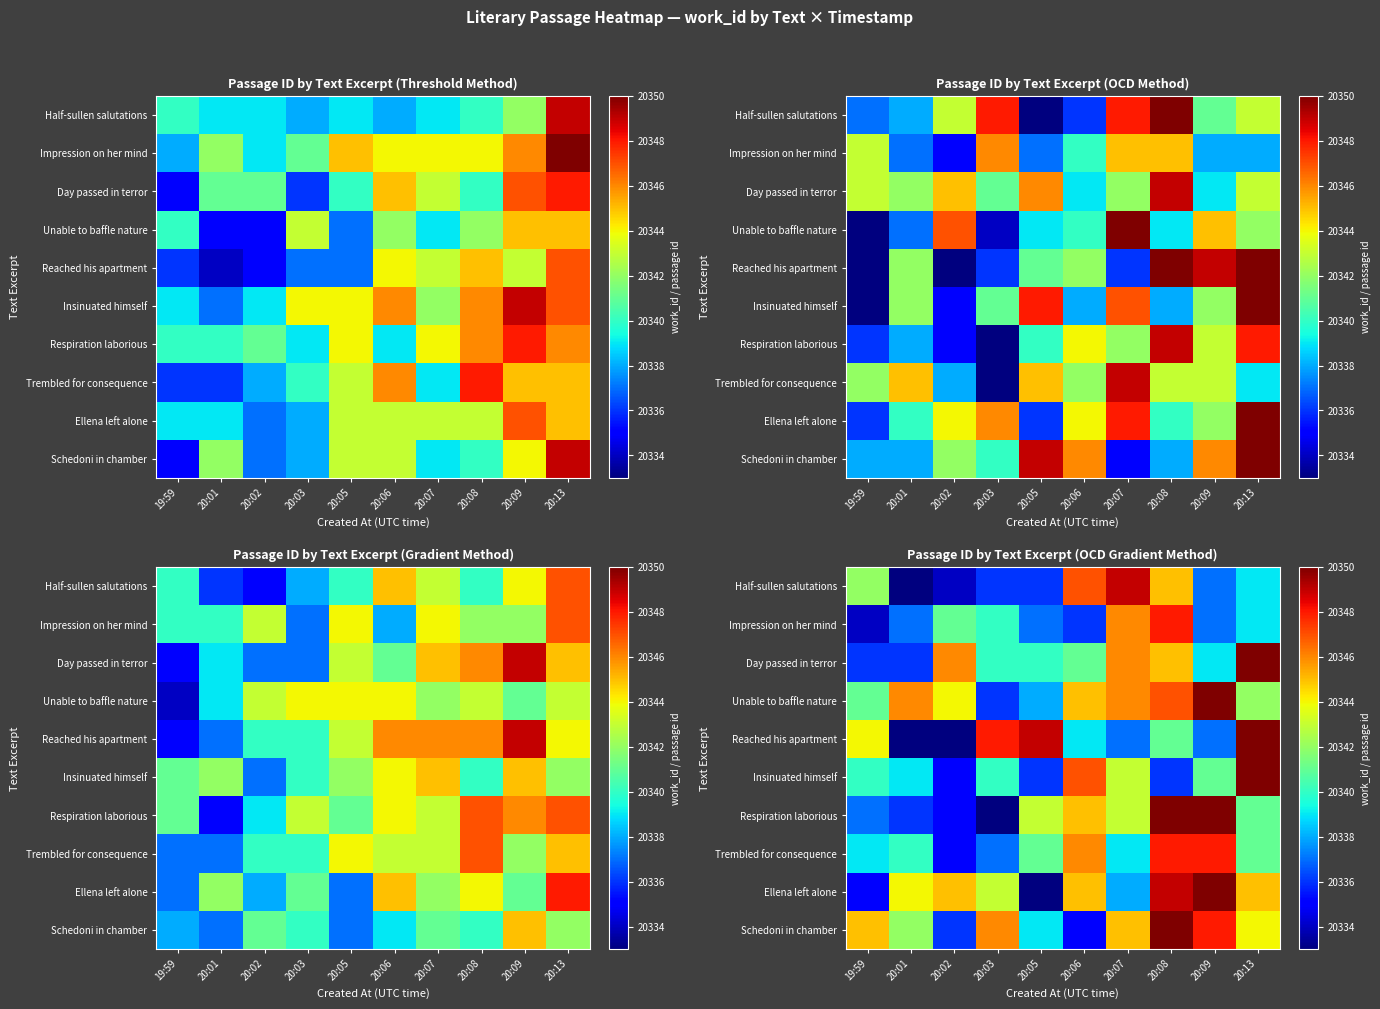

How many data points in Ellena left alone are less than 20345?

5